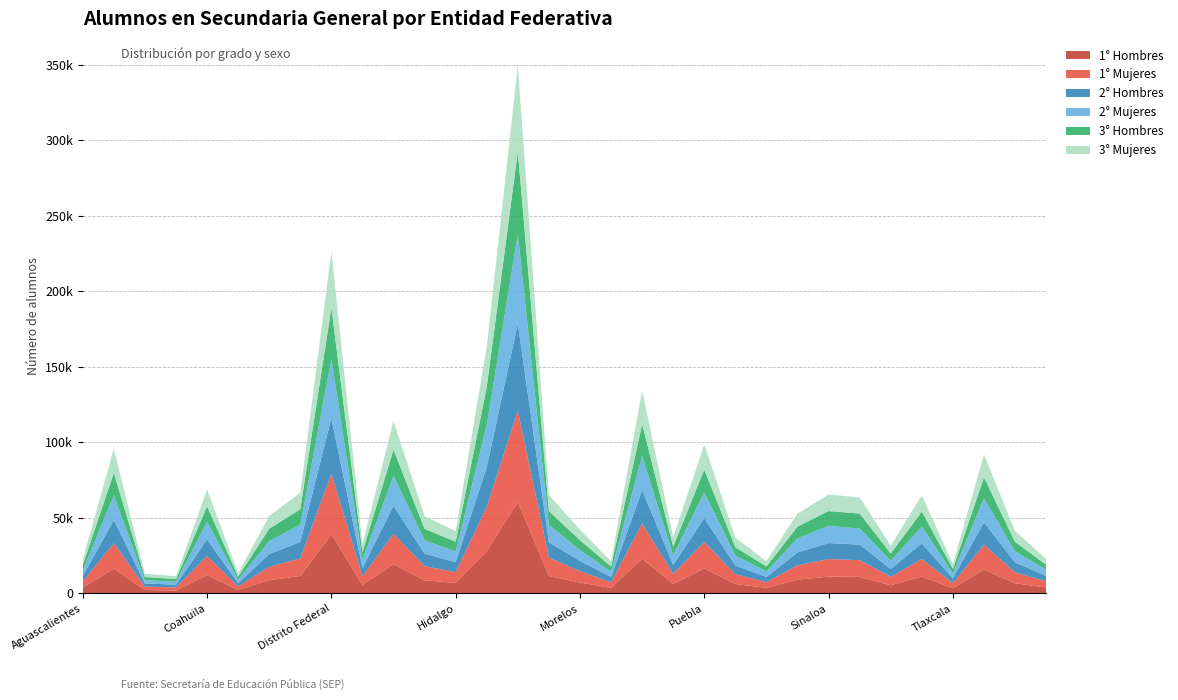

Reading left to right, transcribe all the data shown in this chart.

1° Hombres: Aguascalientes=3808	Baja California=16358	Baja California Sur=2219	Campeche=1872	Coahuila=12124	Colima=2235	Chiapas=8752	Chihuahua=11503	Distrito Federal=39212	Durango=5641	Guanajuato=19262	Guerrero=8644	Hidalgo=6957	Jalisco=27989	México=60540	Michoacán=11459	Morelos=7218	Nayarit=3644	Nuevo León=22967	Oaxaca=6237	Puebla=16481	Querétaro=6184	Quintana Roo=3662	San Luis Potosí=9033	Sinaloa=11140	Sonora=10918	Tabasco=5386	Tamaulipas=11128	Tlaxcala=3354	Veracruz=15797	Yucatán=6645	Zacatecas=3890
1° Mujeres: Aguascalientes=4051	Baja California=16836	Baja California Sur=2216	Campeche=2031	Coahuila=12609	Colima=2342	Chiapas=8816	Chihuahua=11651	Distrito Federal=40073	Durango=5779	Guanajuato=20244	Guerrero=9408	Hidalgo=7067	Jalisco=29315	México=60435	Michoacán=12197	Morelos=7603	Nayarit=3661	Nuevo León=23402	Oaxaca=6672	Puebla=17518	Querétaro=6534	Quintana Roo=3751	San Luis Potosí=9597	Sinaloa=11615	Sonora=11102	Tabasco=5603	Tamaulipas=11633	Tlaxcala=3406	Veracruz=16444	Yucatán=7266	Zacatecas=4025
2° Hombres: Aguascalientes=3569	Baja California=15439	Baja California Sur=2159	Campeche=1849	Coahuila=10986	Colima=2148	Chiapas=8522	Chihuahua=10931	Distrito Federal=36829	Durango=5334	Guanajuato=18461	Guerrero=8191	Hidalgo=6696	Jalisco=26309	México=57783	Michoacán=10217	Morelos=6722	Nayarit=3545	Nuevo León=21946	Oaxaca=5960	Puebla=15761	Querétaro=5809	Quintana Roo=3480	San Luis Potosí=8524	Sinaloa=10545	Sonora=10270	Tabasco=5155	Tamaulipas=10420	Tlaxcala=3154	Veracruz=14873	Yucatán=6560	Zacatecas=3706
2° Mujeres: Aguascalientes=3857	Baja California=16253	Baja California Sur=2181	Campeche=2006	Coahuila=11648	Colima=2301	Chiapas=8574	Chihuahua=11338	Distrito Federal=39203	Durango=5549	Guanajuato=19829	Guerrero=8974	Hidalgo=6969	Jalisco=28009	México=59108	Michoacán=11457	Morelos=7224	Nayarit=3519	Nuevo León=22767	Oaxaca=6408	Puebla=17058	Querétaro=6545	Quintana Roo=3641	San Luis Potosí=9282	Sinaloa=11378	Sonora=10642	Tabasco=5442	Tamaulipas=11134	Tlaxcala=3341	Veracruz=15845	Yucatán=7430	Zacatecas=4006
3° Hombres: Aguascalientes=3390	Baja California=14979	Baja California Sur=2042	Campeche=1762	Coahuila=10287	Colima=2020	Chiapas=8165	Chihuahua=10315	Distrito Federal=33747	Durango=4996	Guanajuato=17380	Guerrero=7499	Hidalgo=6556	Jalisco=25068	México=54766	Michoacán=9207	Morelos=6439	Nayarit=3405	Nuevo León=21034	Oaxaca=5702	Puebla=15103	Querétaro=5456	Quintana Roo=3268	San Luis Potosí=7772	Sinaloa=9855	Sonora=9928	Tabasco=4834	Tamaulipas=9834	Tlaxcala=2980	Veracruz=13880	Yucatán=6180	Zacatecas=3399
3° Mujeres: Aguascalientes=3686	Baja California=15951	Baja California Sur=2097	Campeche=1906	Coahuila=11064	Colima=2191	Chiapas=8405	Chihuahua=10923	Distrito Federal=37354	Durango=5332	Guanajuato=19051	Guerrero=8421	Hidalgo=6973	Jalisco=26774	México=57137	Michoacán=10709	Morelos=7058	Nayarit=3541	Nuevo León=22118	Oaxaca=6323	Puebla=16637	Querétaro=6324	Quintana Roo=3501	San Luis Potosí=8622	Sinaloa=10904	Sonora=10676	Tabasco=5188	Tamaulipas=10786	Tlaxcala=3196	Veracruz=15229	Yucatán=7191	Zacatecas=3782